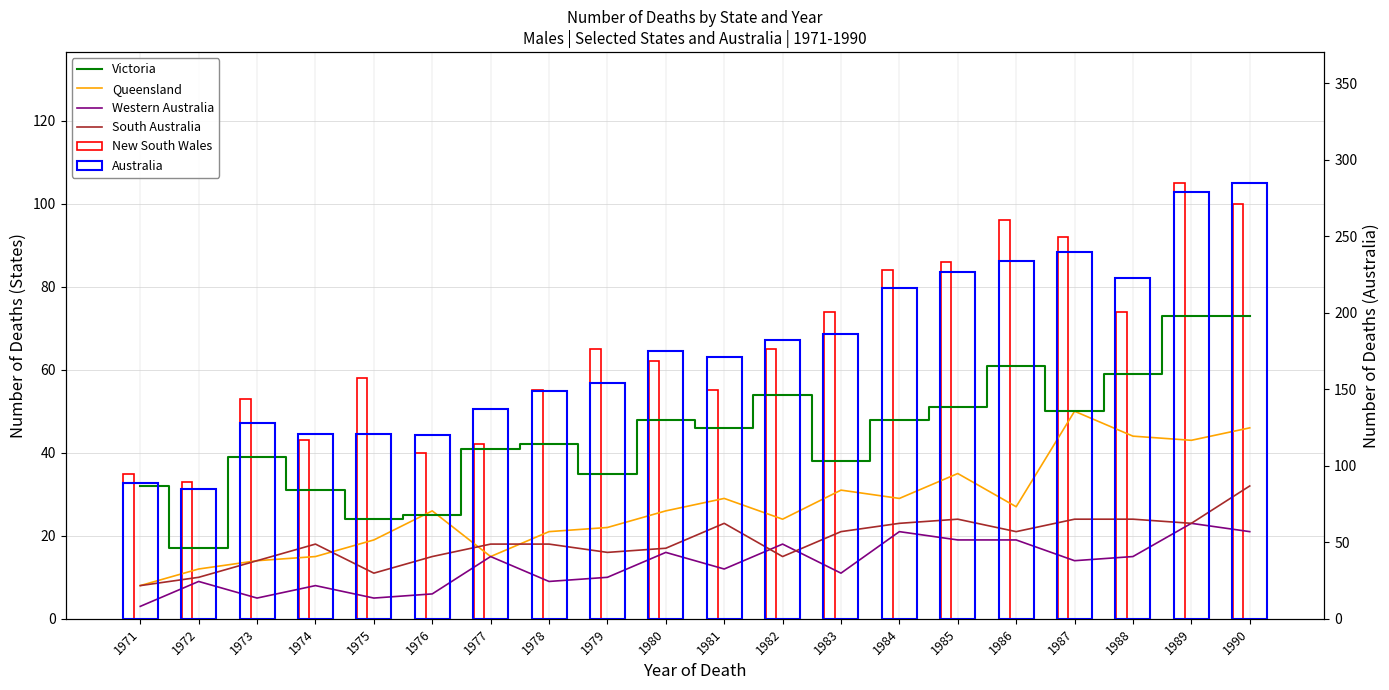

What is the difference between the maximum and minimum values in the Victoria series?

56